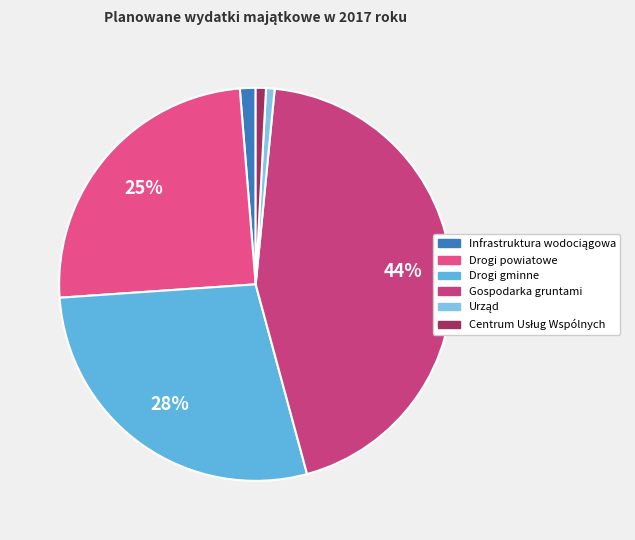

Does Infrastruktura wodociągowa account for over 50% of the chart?

No